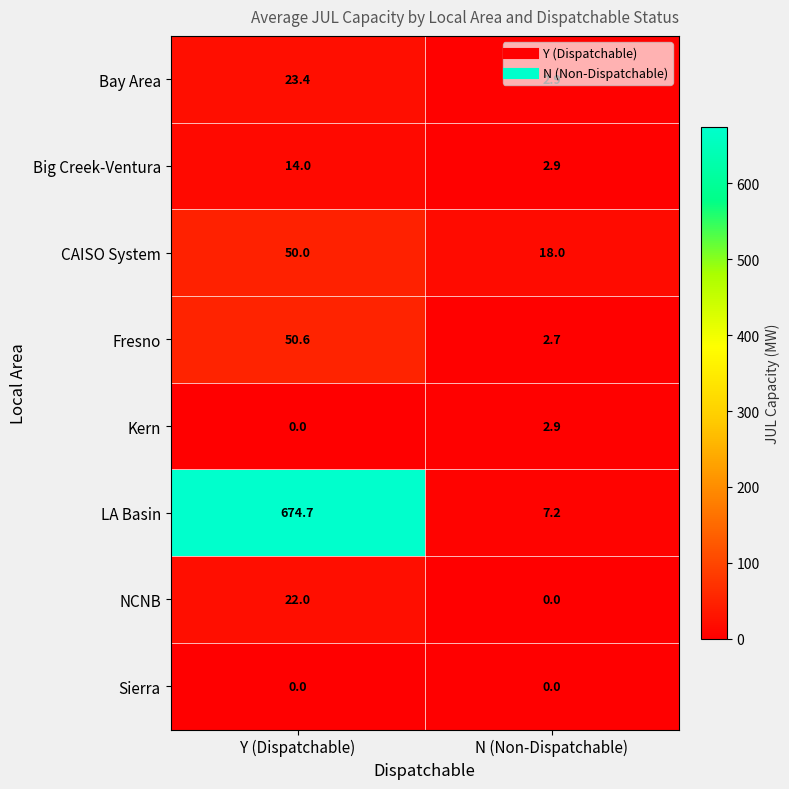

Is it true that LA Basin equals 7.2 at N (Non-Dispatchable)?

True